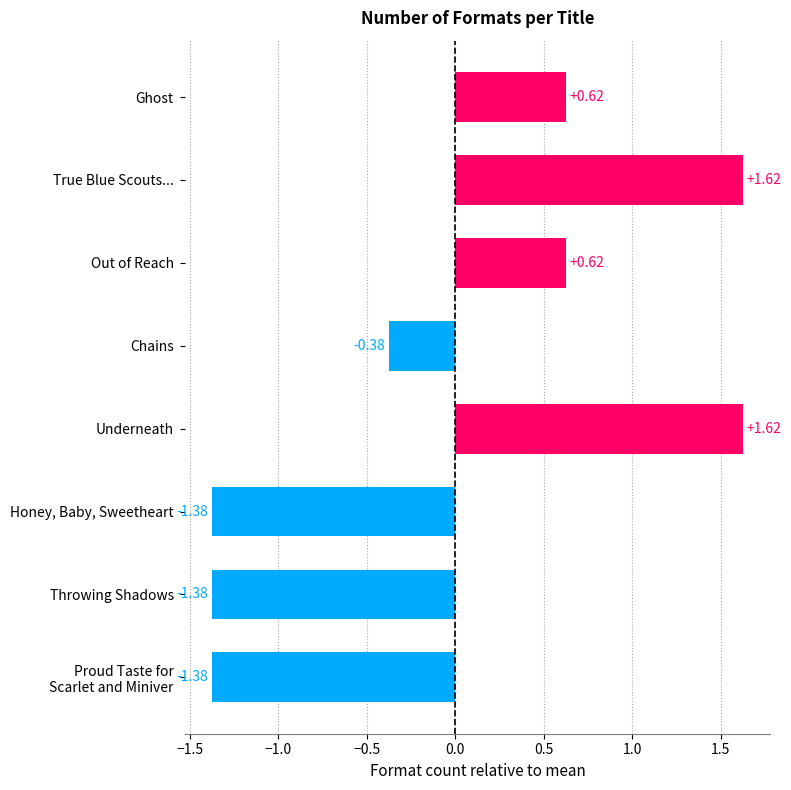

What is the label of the 3rd bar from the top?

Out of Reach